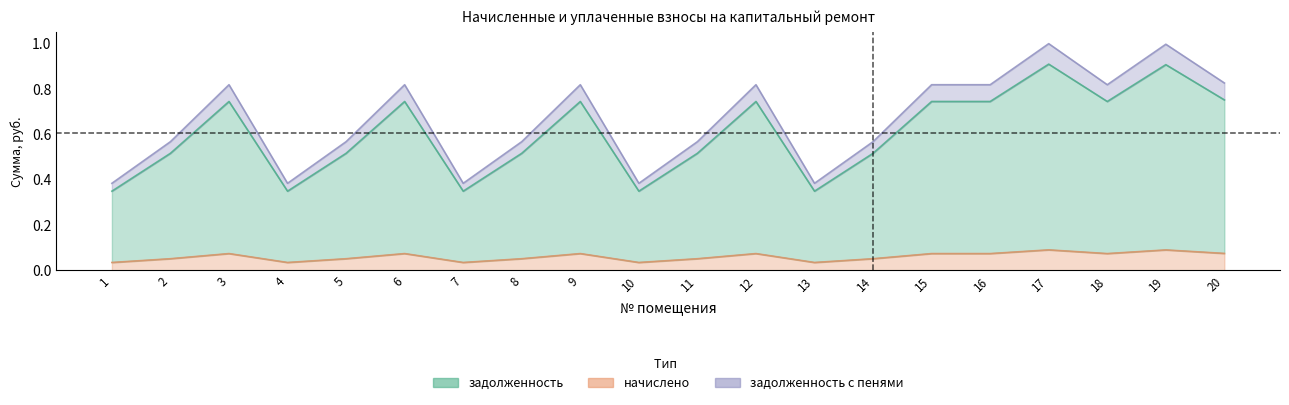

Is it true that nachisleno equals 0.1 at 15?

False